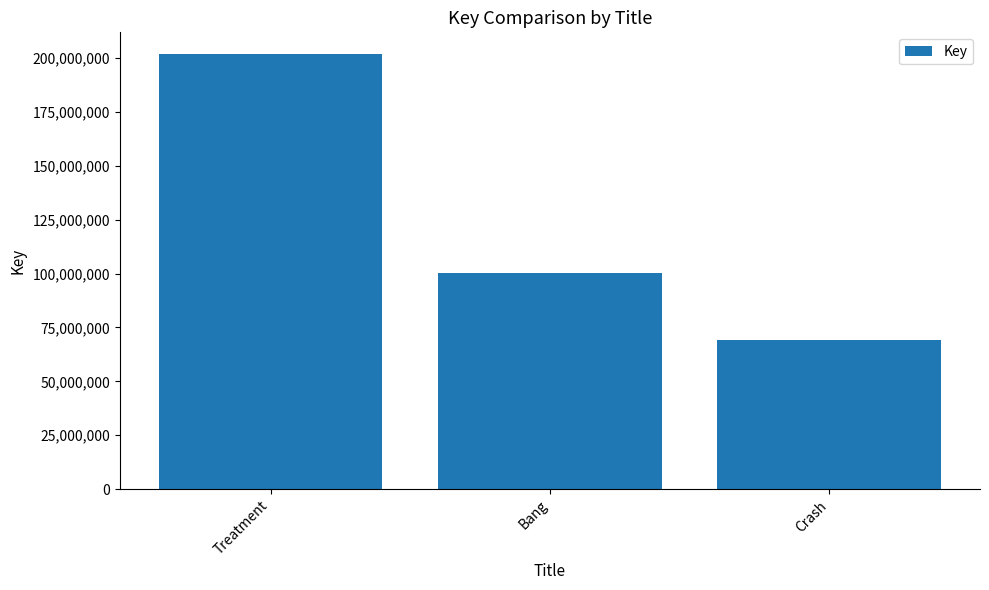

At which label does the data first exceed 100274791?

Treatment